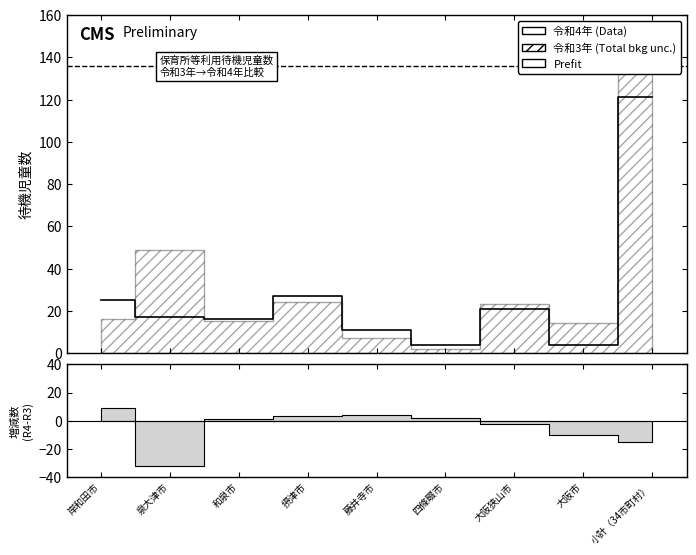

Reading right to left, extract all data points from this chart.

小計（34市町村）=121	大阪市=4	大阪狭山市=21	四條畷市=4	藤井寺市=11	摂津市=27	和泉市=16	泉大津市=17	岸和田市=25